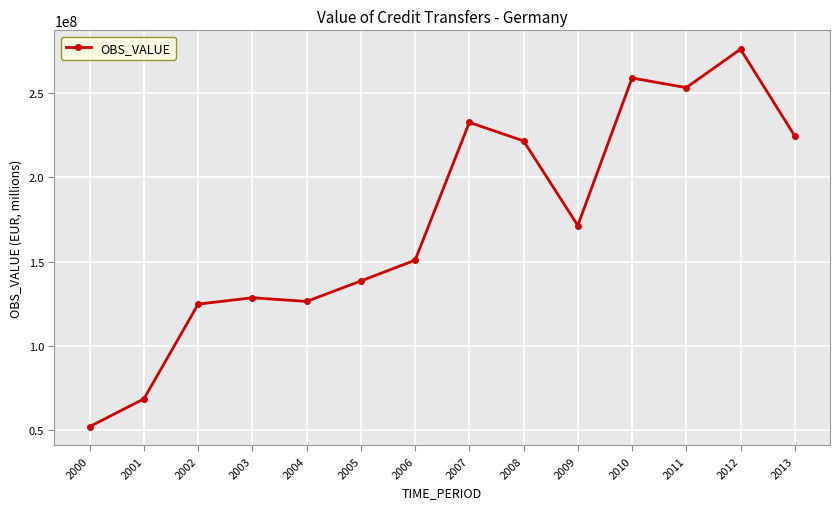

Does the chart have visible grid lines?

Yes